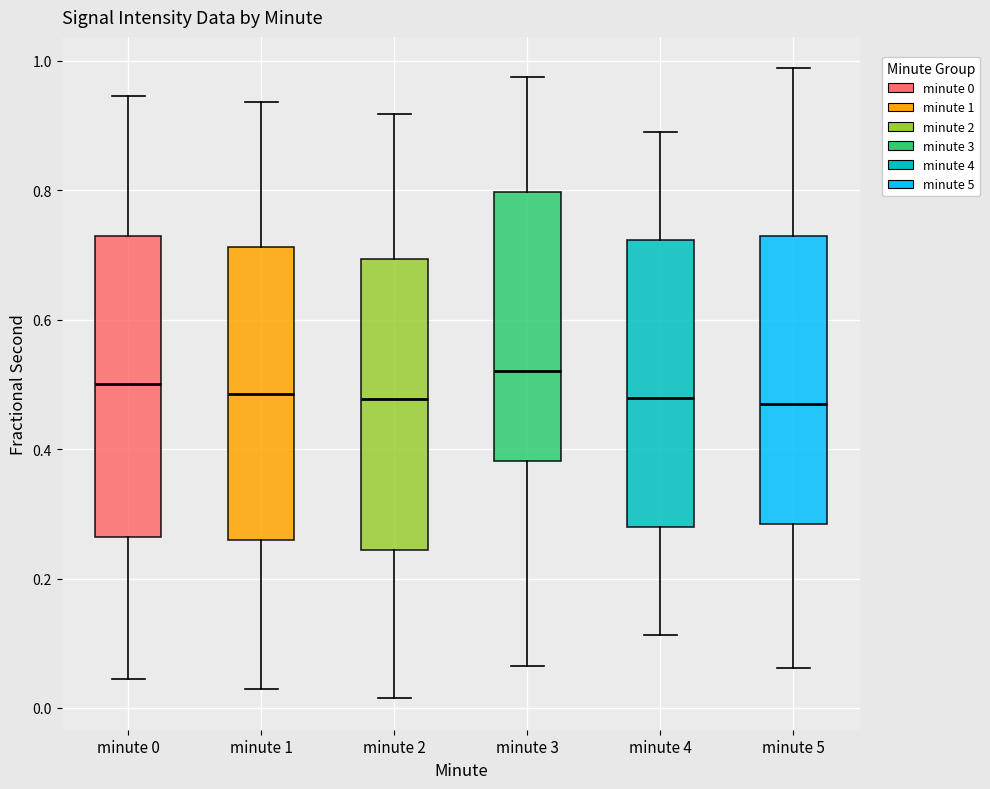

Reading left to right, read every box against the y-axis: the position of its median line, the range the box covers, and the ends of its whiskers. The values are not printed on the chart, so give them approximately, as read against the axis.

minute 0: median 0.50, box 0.26 to 0.72, whiskers 0.04 to 0.94
minute 1: median 0.48, box 0.26 to 0.72, whiskers 0.02 to 0.94
minute 2: median 0.48, box 0.24 to 0.70, whiskers 0.02 to 0.92
minute 3: median 0.52, box 0.38 to 0.80, whiskers 0.06 to 0.98
minute 4: median 0.48, box 0.28 to 0.72, whiskers 0.12 to 0.88
minute 5: median 0.46, box 0.28 to 0.72, whiskers 0.06 to 0.98